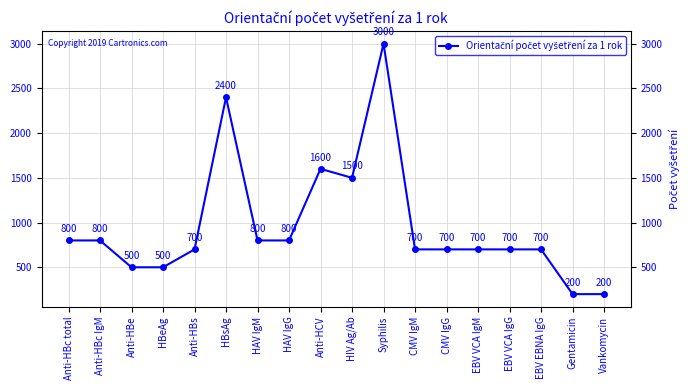

What is the sum of all values?

17300